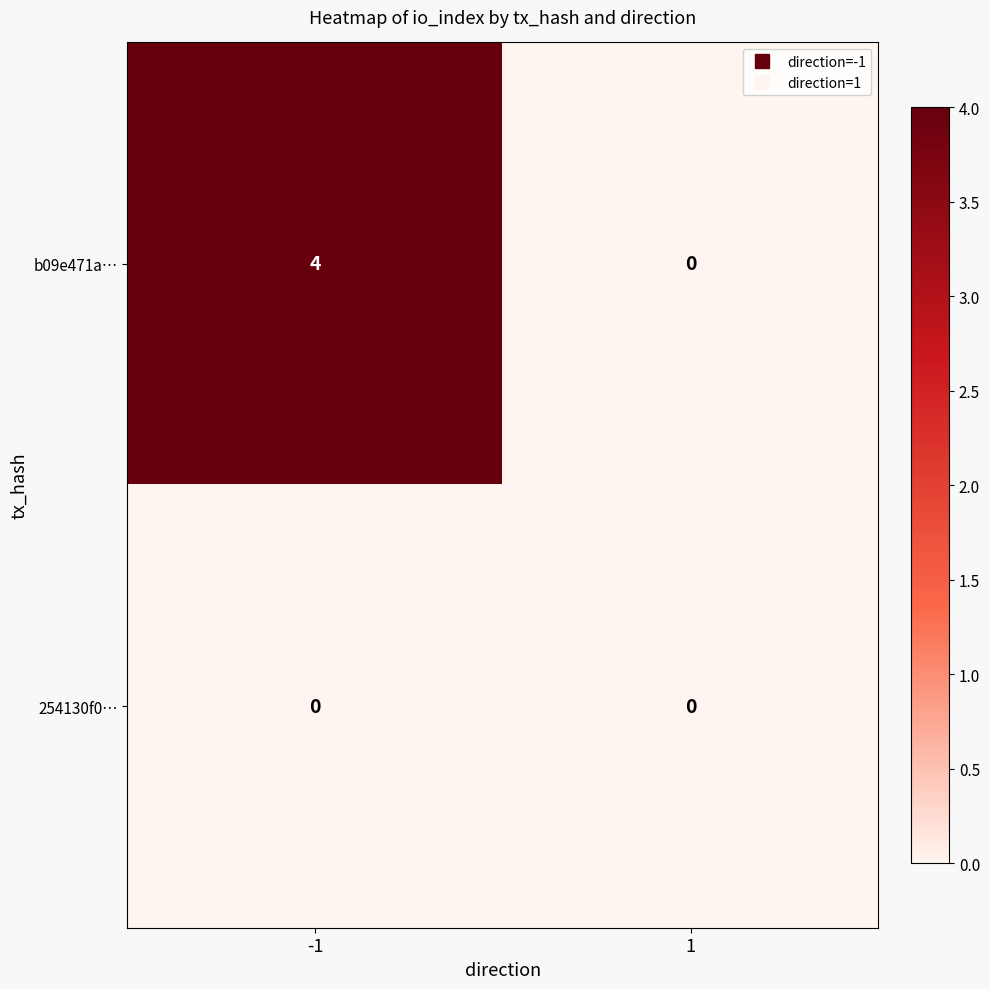

Reading left to right, extract all data points from this chart.

b09e471a…: 4	0
254130f0…: 0	0